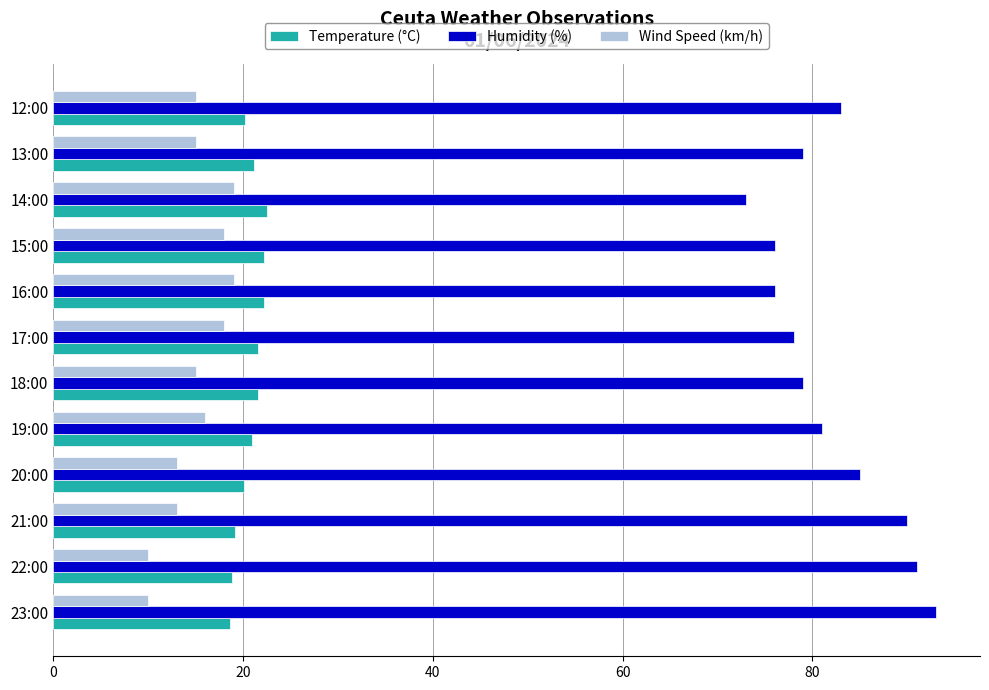

What is the difference between the maximum and second lowest values in the Humidity (%) series?

17.0